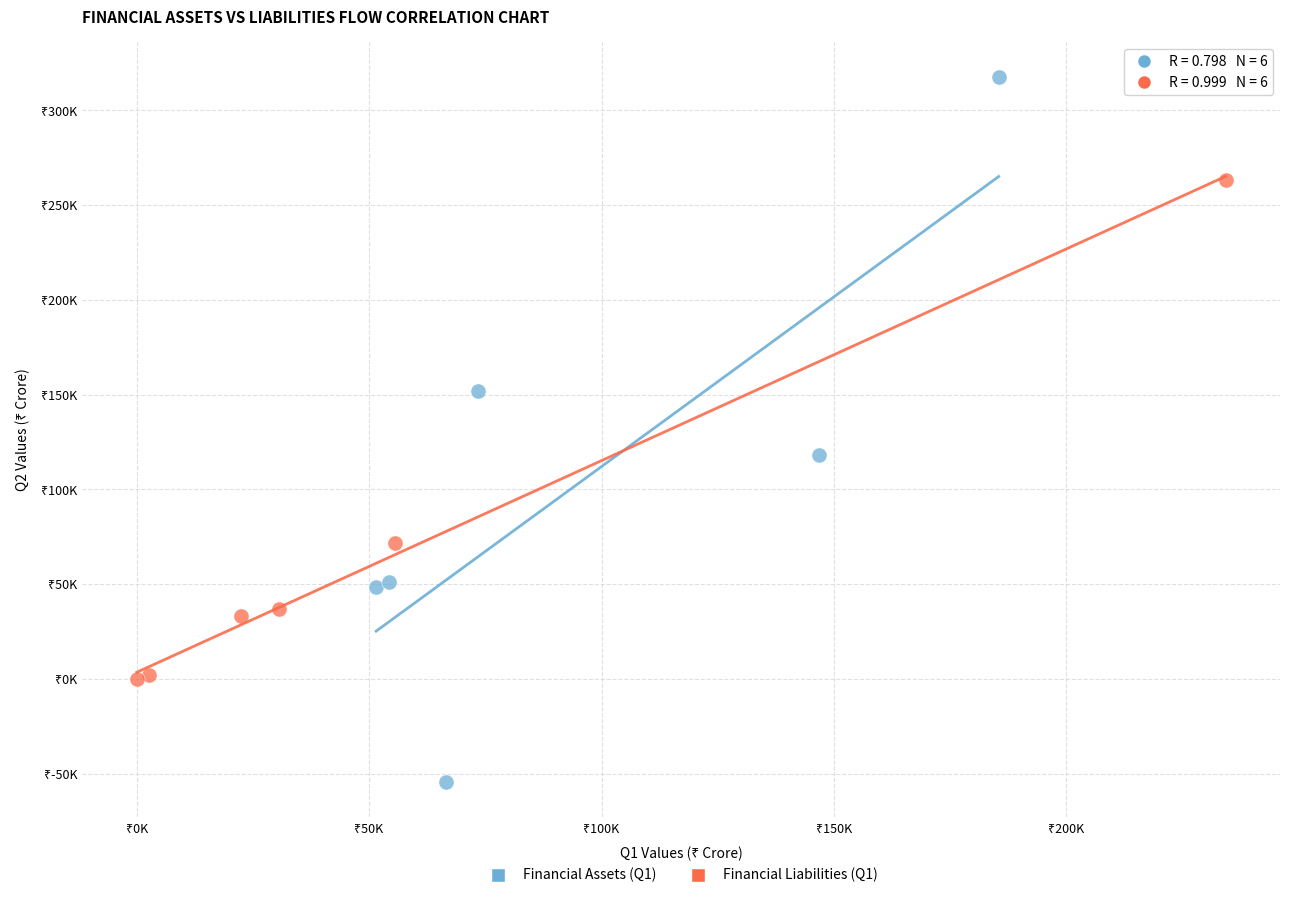

Which series has the largest Y range (max minus min)?

Financial Assets (Q1)